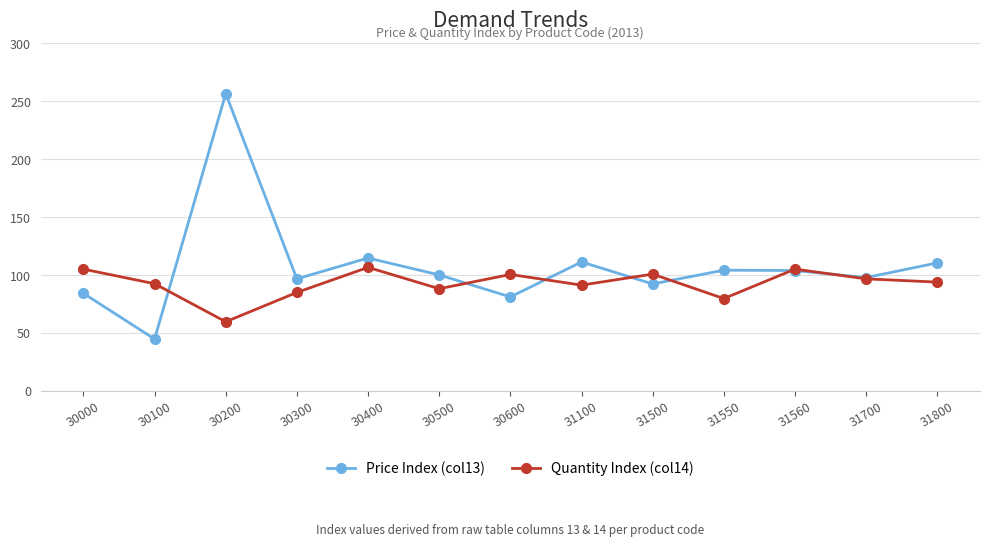

In Quantity Index (col14), how many points are higher than both neighbors (excluding endpoints)?

4